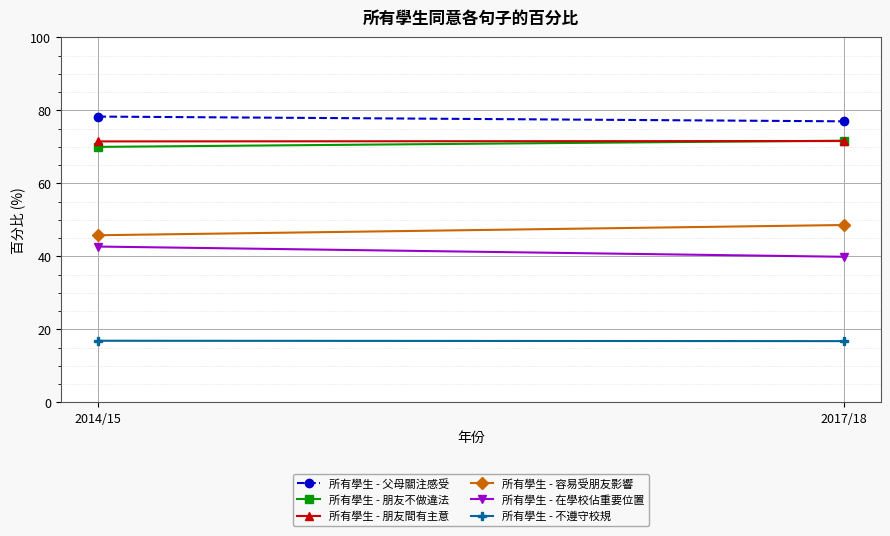

At which label is 所有學生 - 在學校佔重要位置 closest to 41?

2017/18